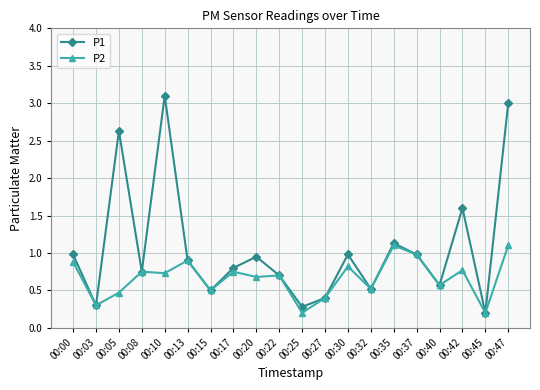

Which category has the highest value across all series?

00:10